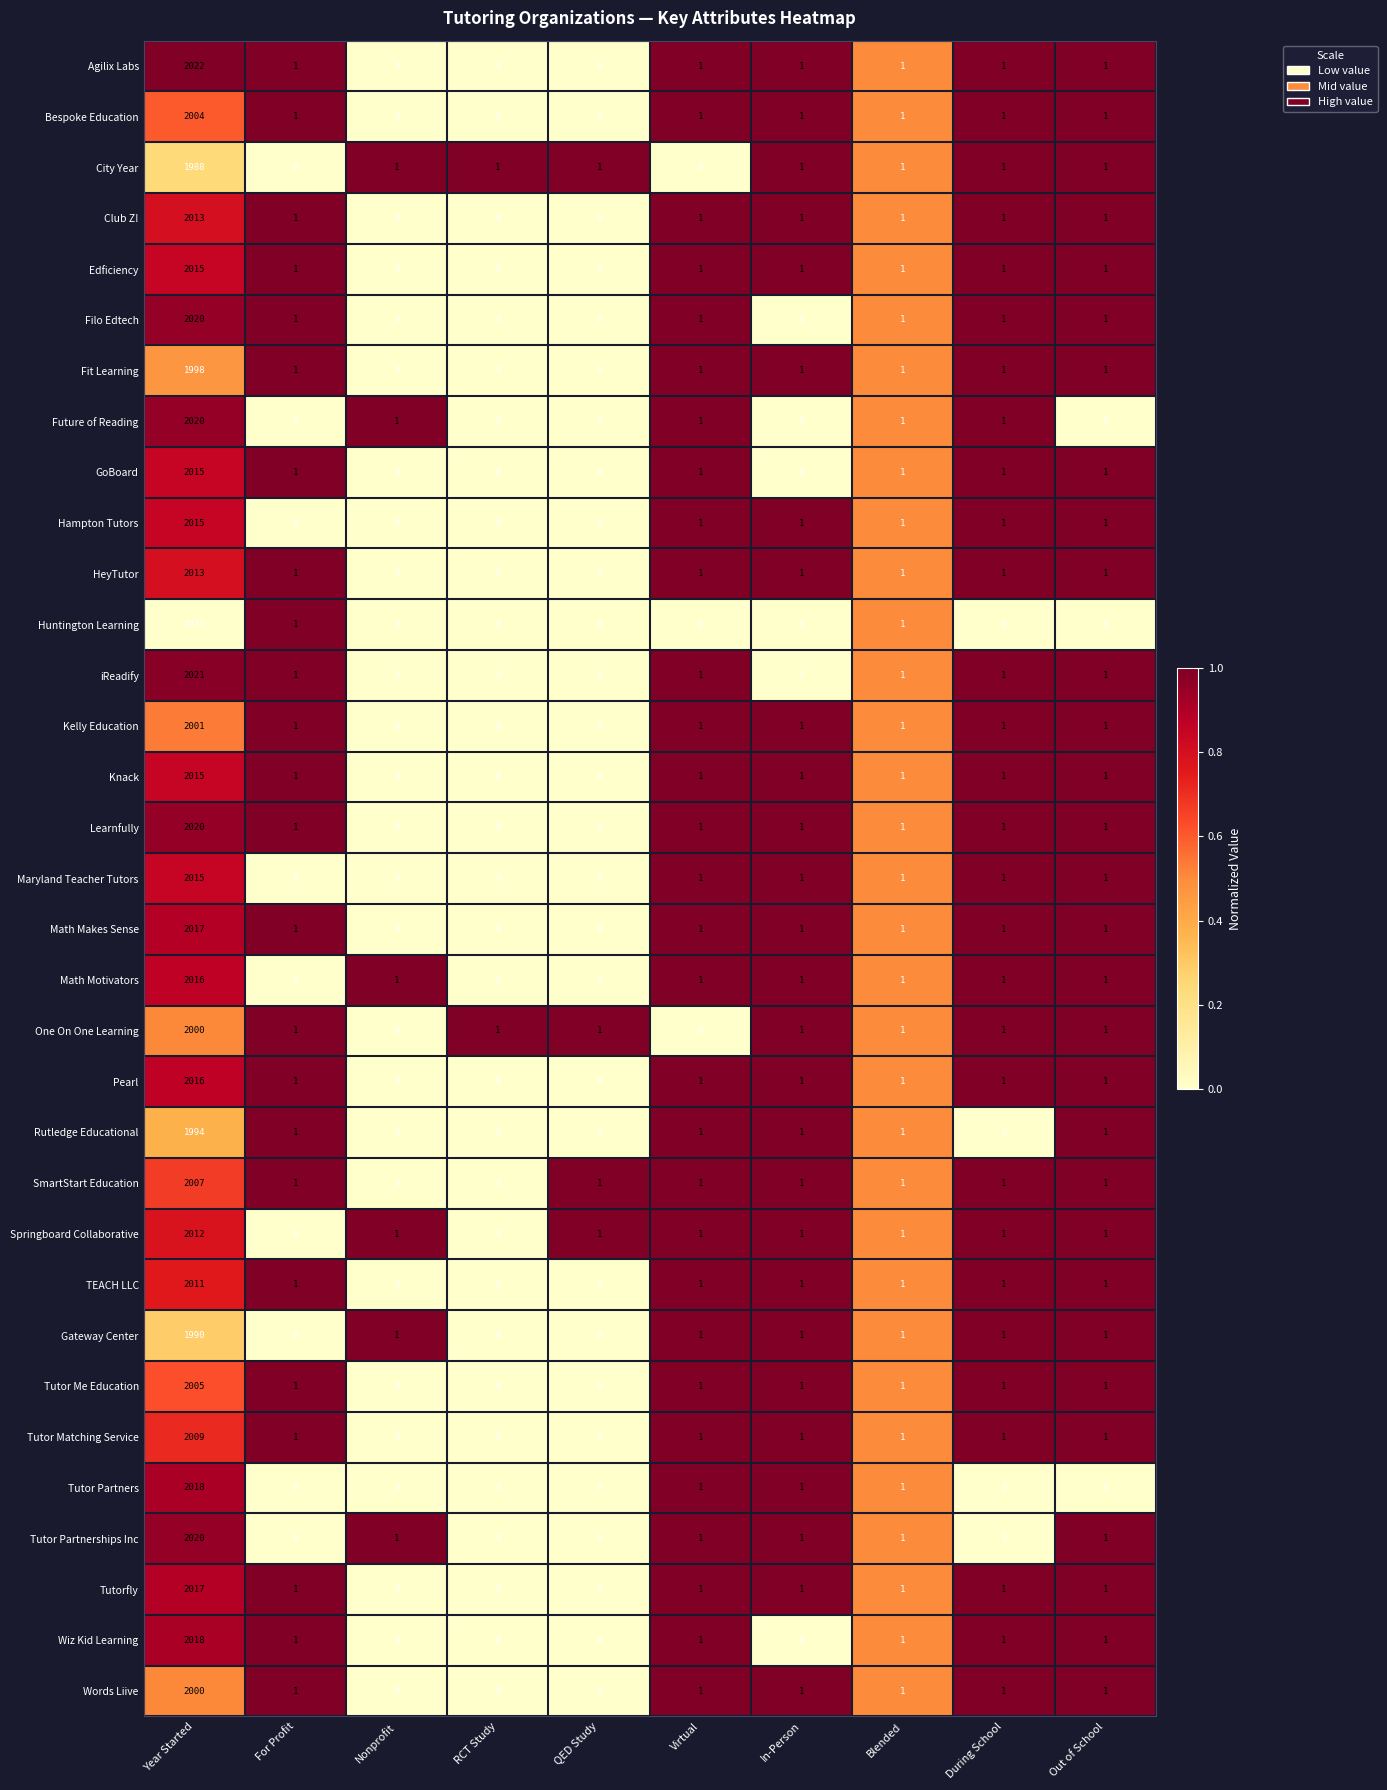

At which category is the sum across all series the highest?

Year Started